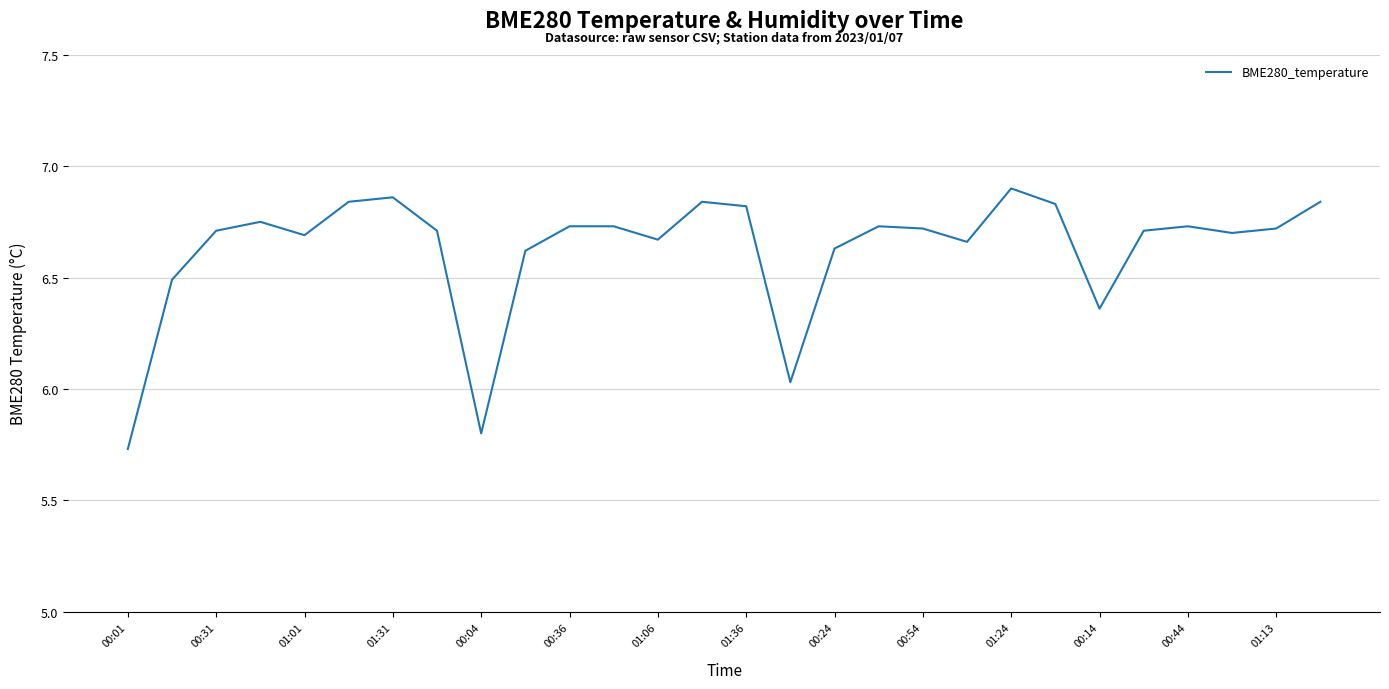

What is the difference between the maximum and minimum values?

1.2